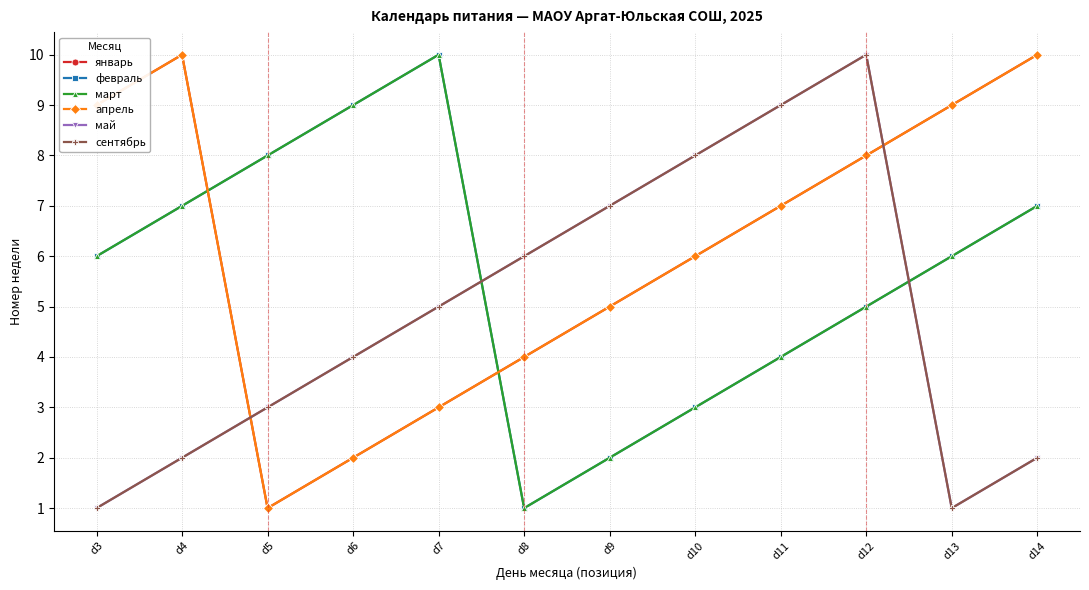

Does the chart have visible grid lines?

Yes